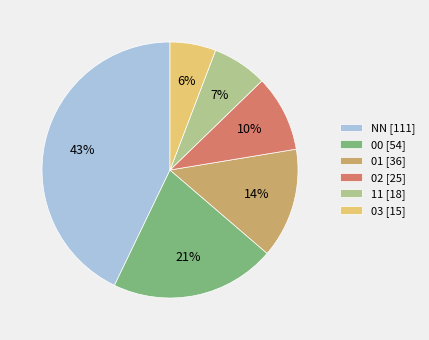

Rank the categories by value from lowest to highest.

03, 11, 02, 01, 00, NN